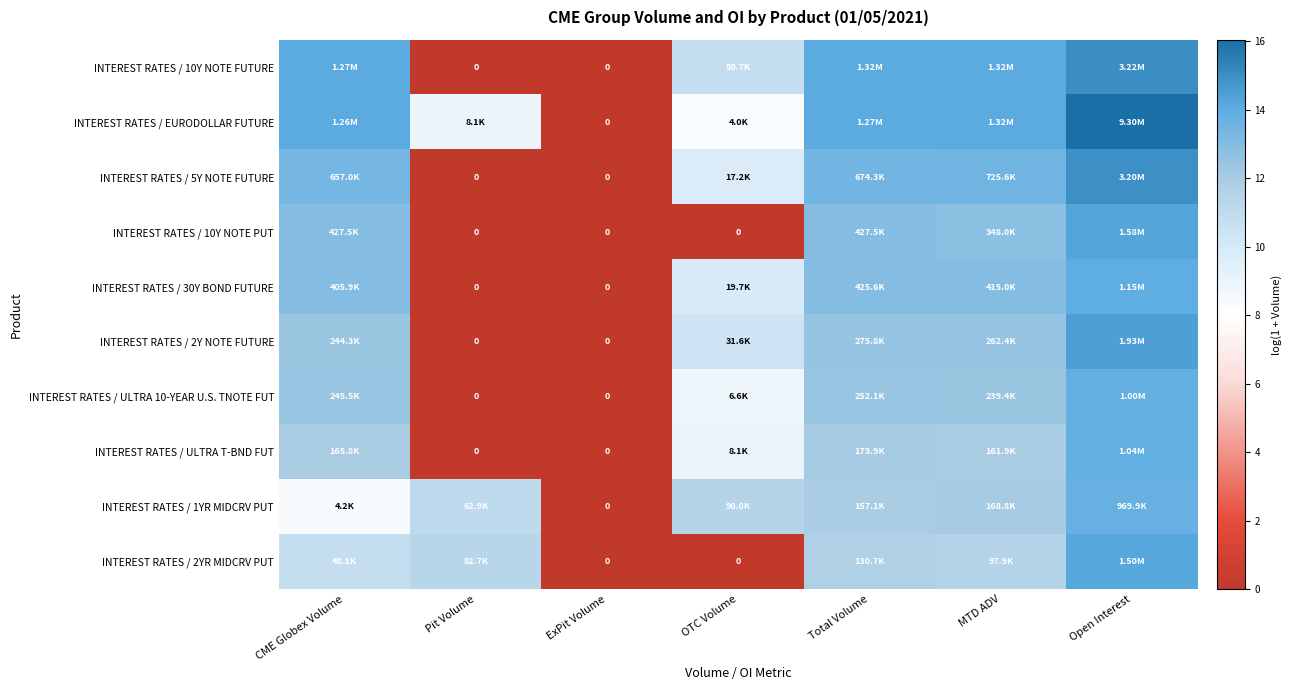

List the series in order of their peak value, lowest first.

INTEREST RATES / 1YR MIDCRV PUT, INTEREST RATES / ULTRA 10-YEAR U.S. TNOTE FUT, INTEREST RATES / ULTRA T-BND FUT, INTEREST RATES / 30Y BOND FUTURE, INTEREST RATES / 2YR MIDCRV PUT, INTEREST RATES / 10Y NOTE PUT, INTEREST RATES / 2Y NOTE FUTURE, INTEREST RATES / 5Y NOTE FUTURE, INTEREST RATES / 10Y NOTE FUTURE, INTEREST RATES / EURODOLLAR FUTURE